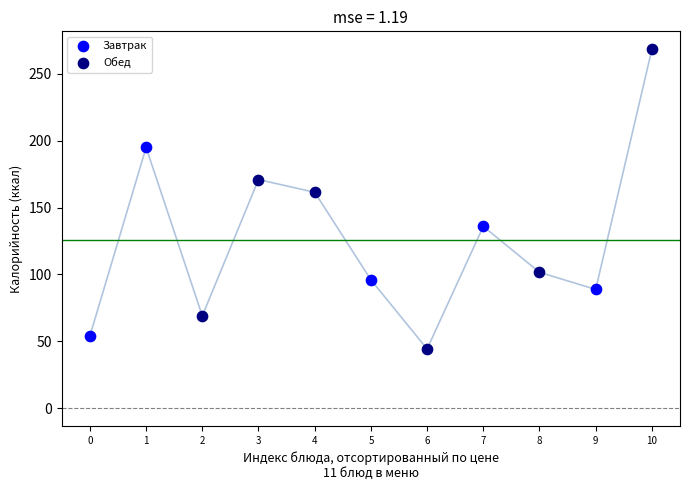

What are all the series names shown in the legend?

Завтрак, Обед